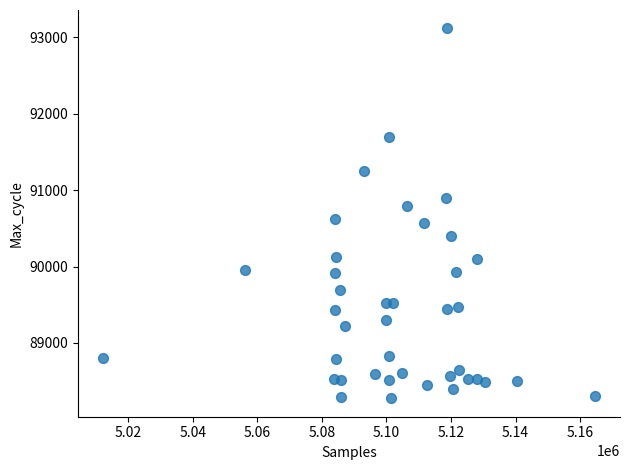

What is the range of Y values (max minus min)?

4839